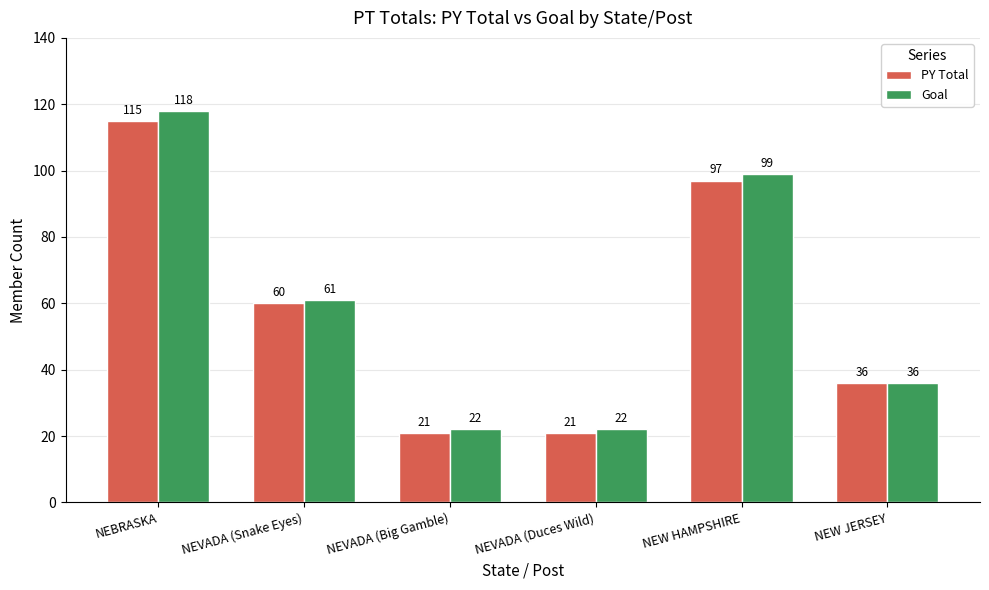

Rank the series by their maximum value, from highest to lowest.

Goal, PY Total